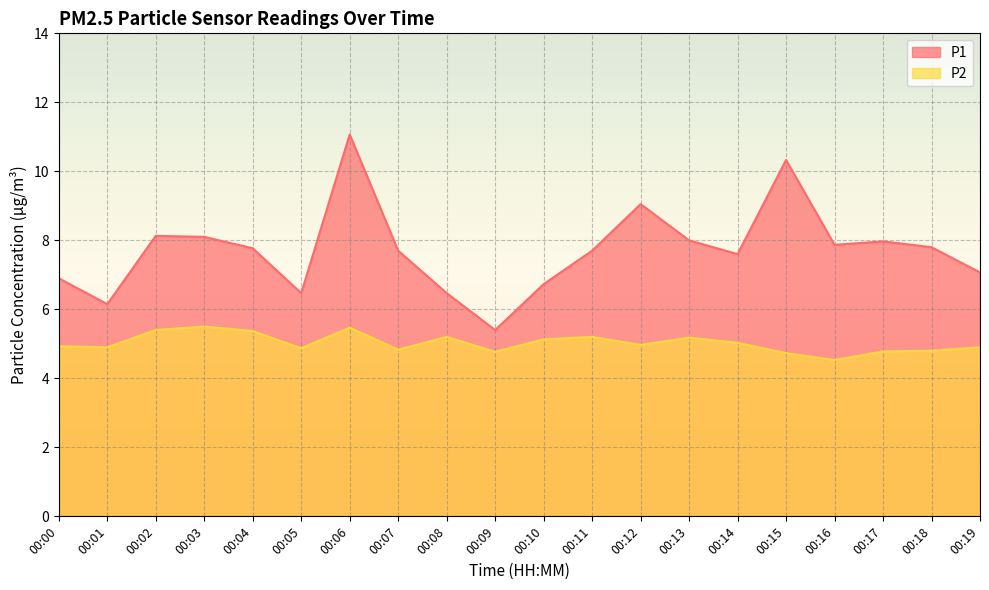

Does the chart display data point markers on the line(s)?

No